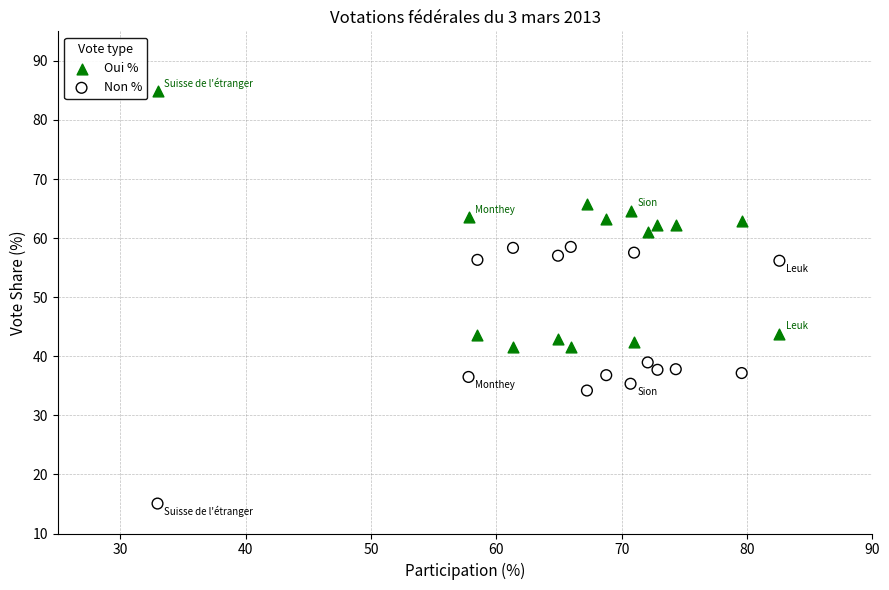

Which series reaches the minimum Y coordinate?

Non %